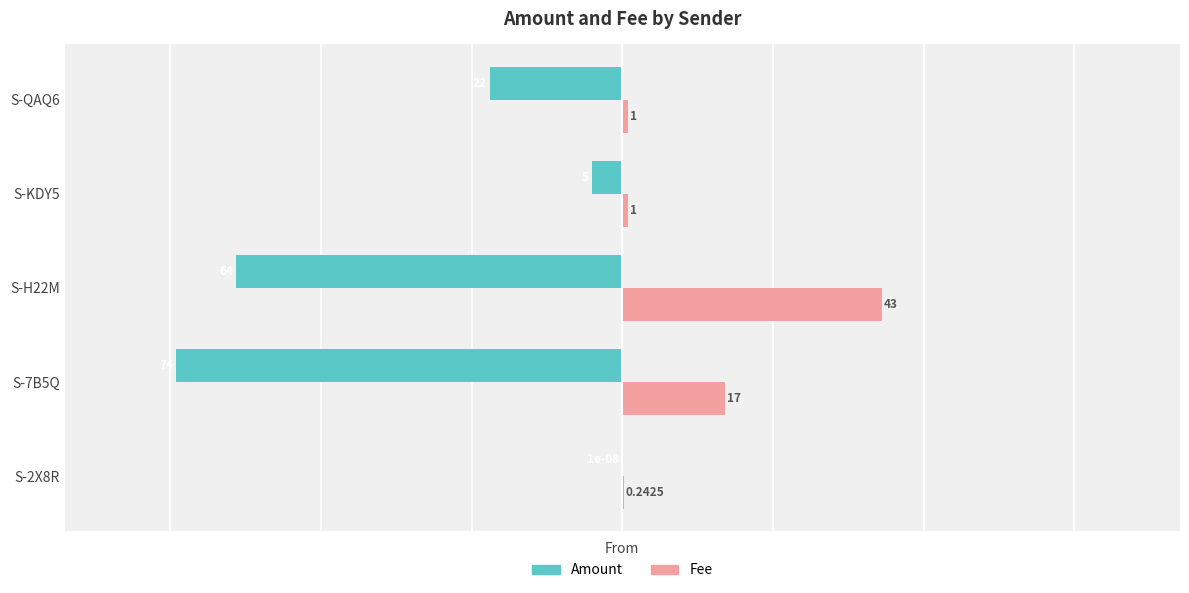

Which series changed the most between S-2X8R and S-H22M?

Amount